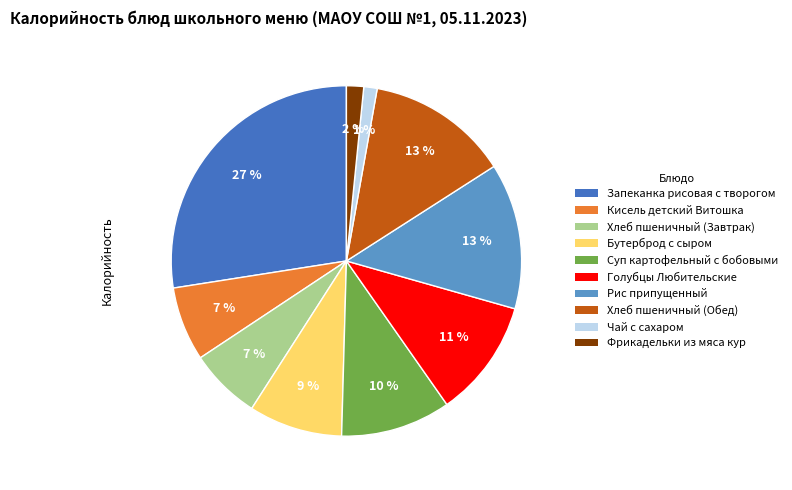

Is Голубцы Любительские the majority of the pie?

No